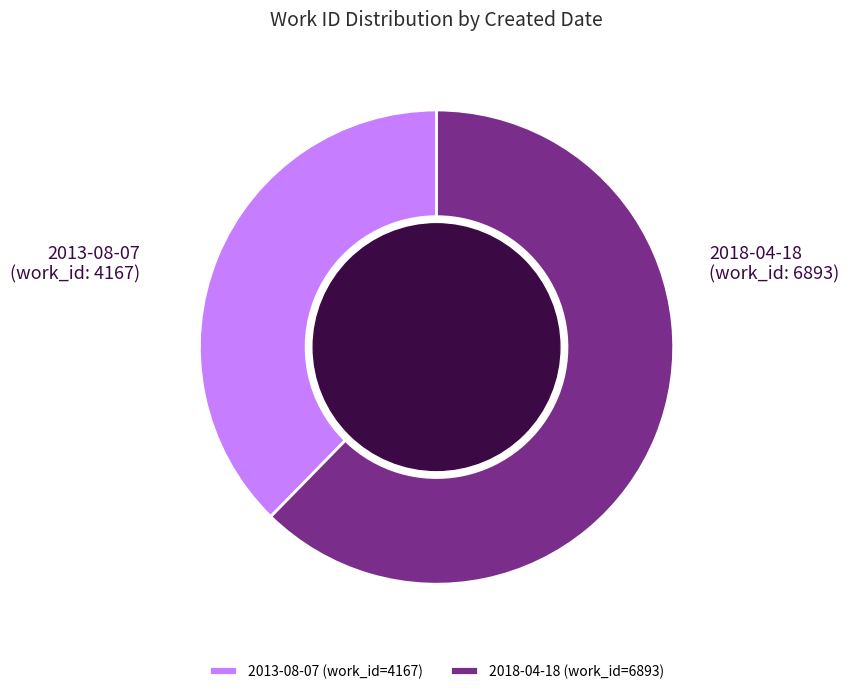

True or false: 2013-08-07 (work_id=4167) accounts for 26% of the total.

False